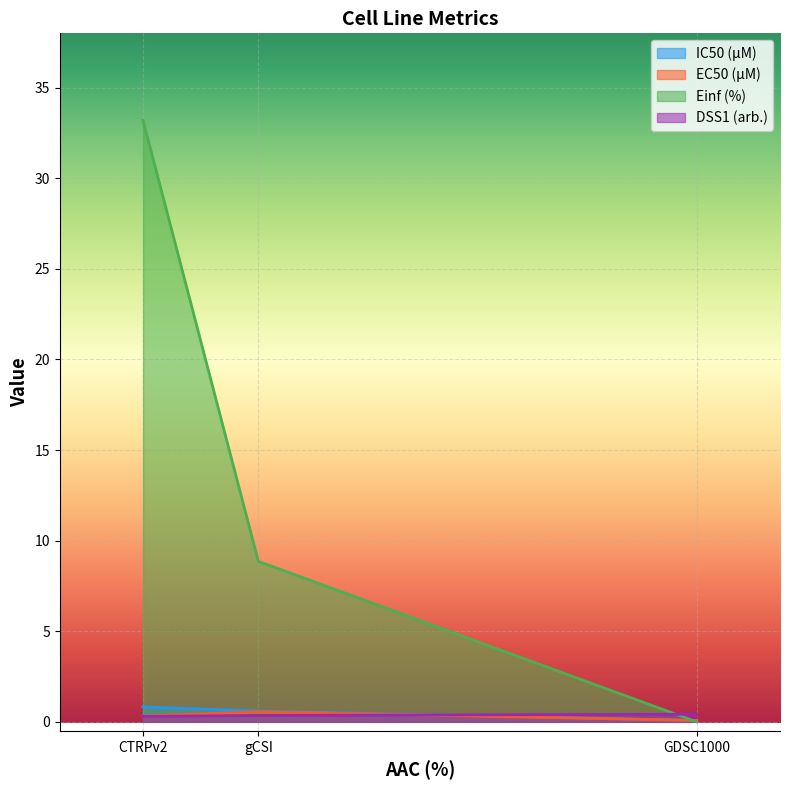

What is the sum of the DSS1 (arb.) values at CTRPv2 and GDSC1000?

0.7